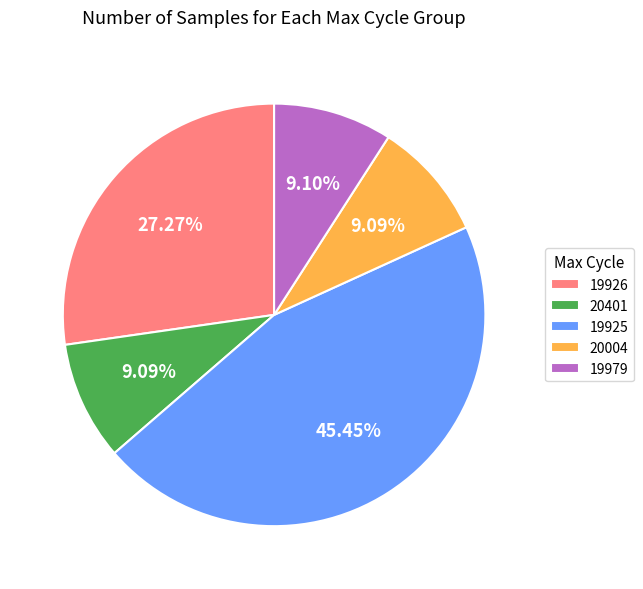

Is there any slice that represents more than half of the pie?

No